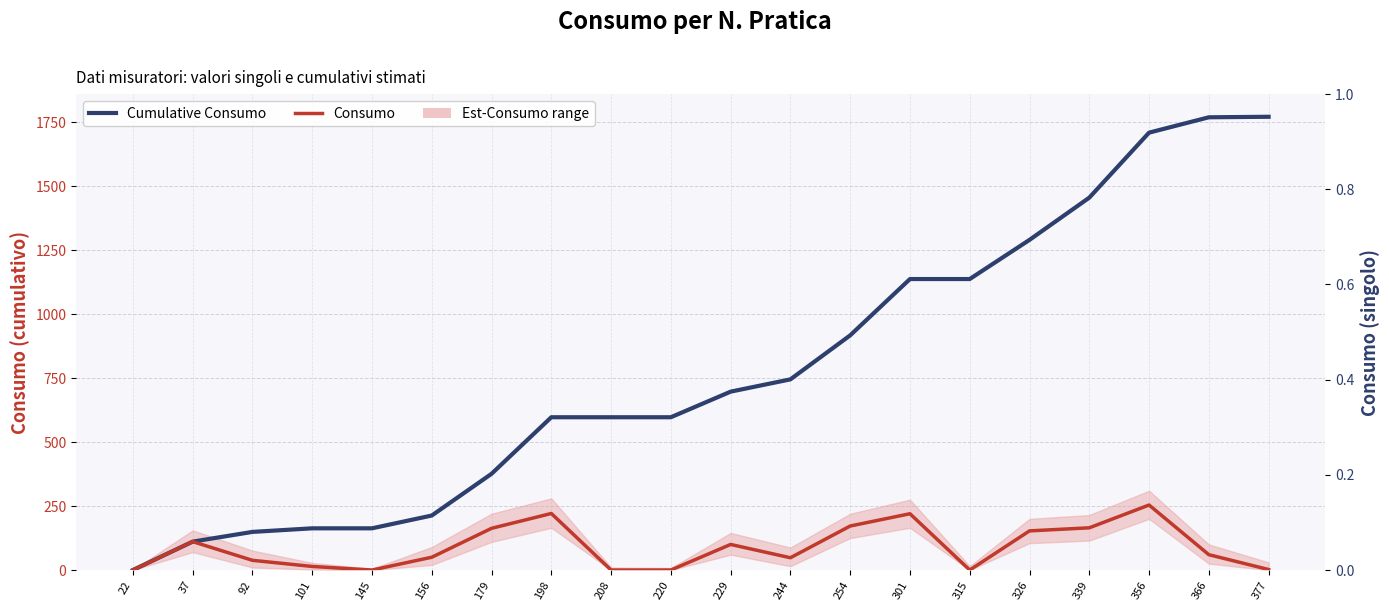

In Consumo, how many points are lower than both neighbors (excluding endpoints)?

3